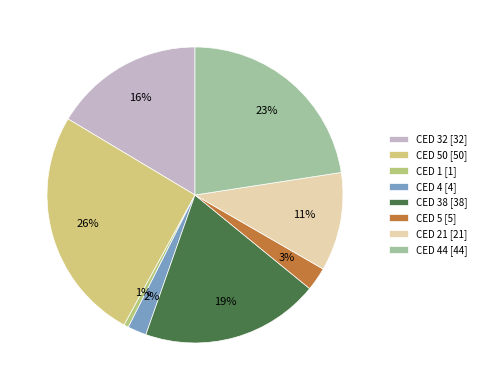

Count the number of slices in the pie.

8